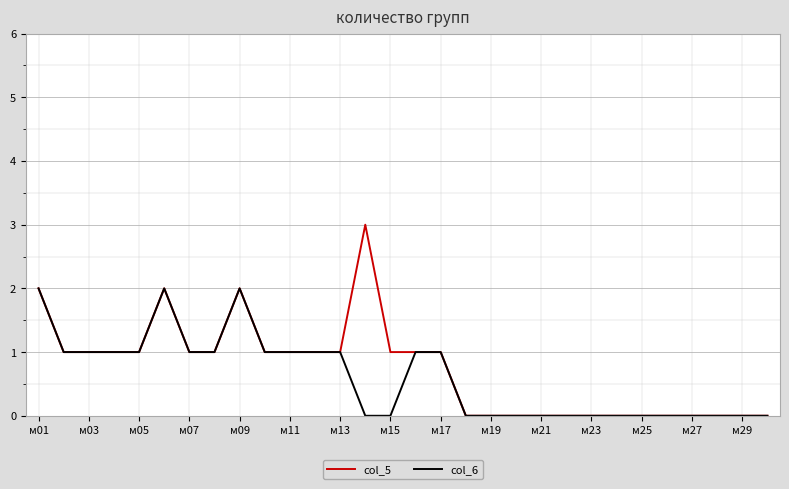

What is the maximum value shown in the chart?

3